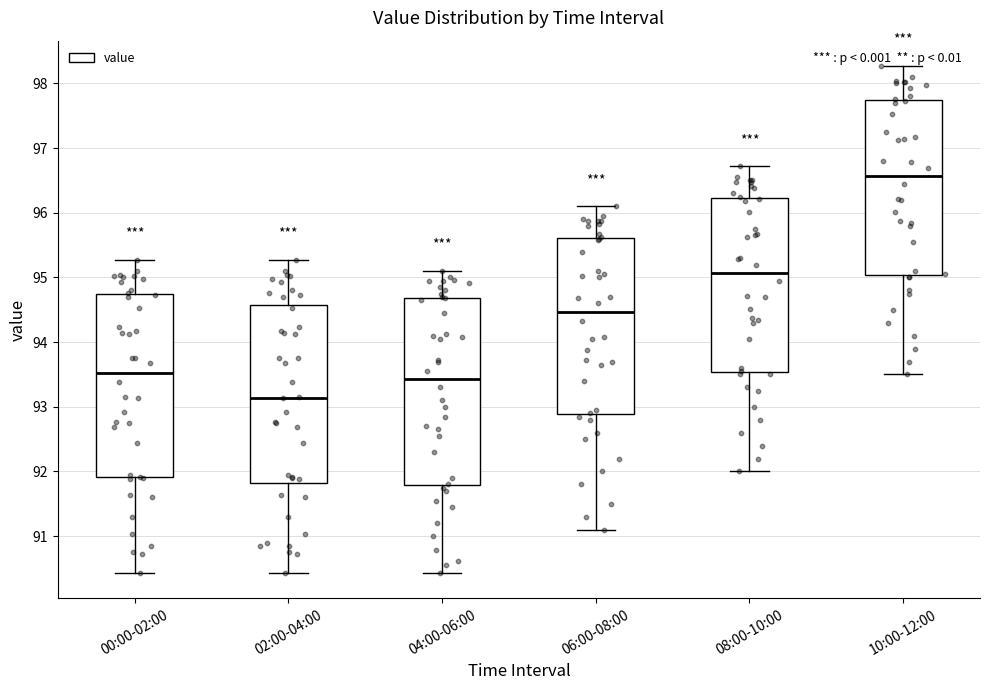

Reading left to right, read every box against the y-axis: the position of its median line, the range the box covers, and the ends of its whiskers. The values are not printed on the chart, so give them approximately, as read against the axis.

00:00-02:00: median 93.5, box 91.9 to 94.7, whiskers 90.4 to 95.3
02:00-04:00: median 93.1, box 91.8 to 94.6, whiskers 90.4 to 95.3
04:00-06:00: median 93.4, box 91.8 to 94.7, whiskers 90.4 to 95.1
06:00-08:00: median 94.5, box 92.9 to 95.6, whiskers 91.1 to 96.1
08:00-10:00: median 95.1, box 93.5 to 96.2, whiskers 92.0 to 96.7
10:00-12:00: median 96.6, box 95.0 to 97.7, whiskers 93.5 to 98.3